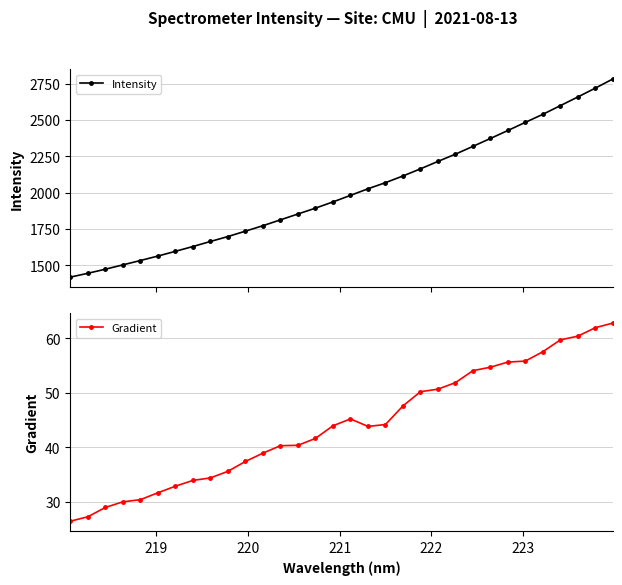

True or false: Gradient and Intensity cross at least once.

False